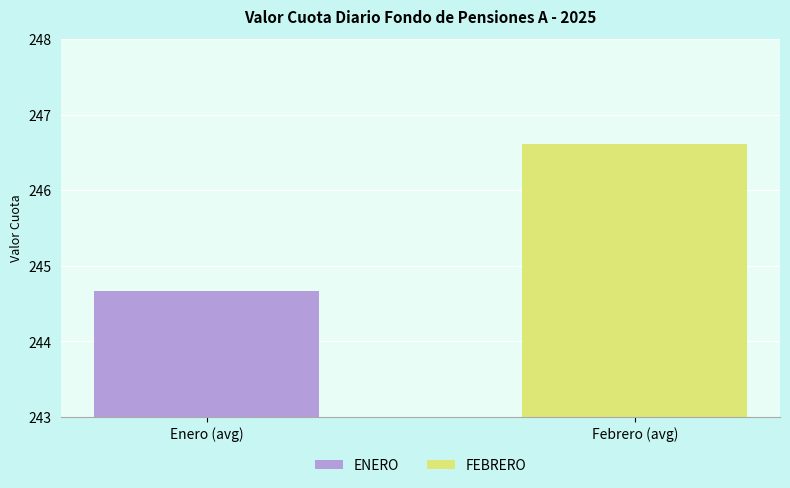

How many distinct data groups are displayed?

2